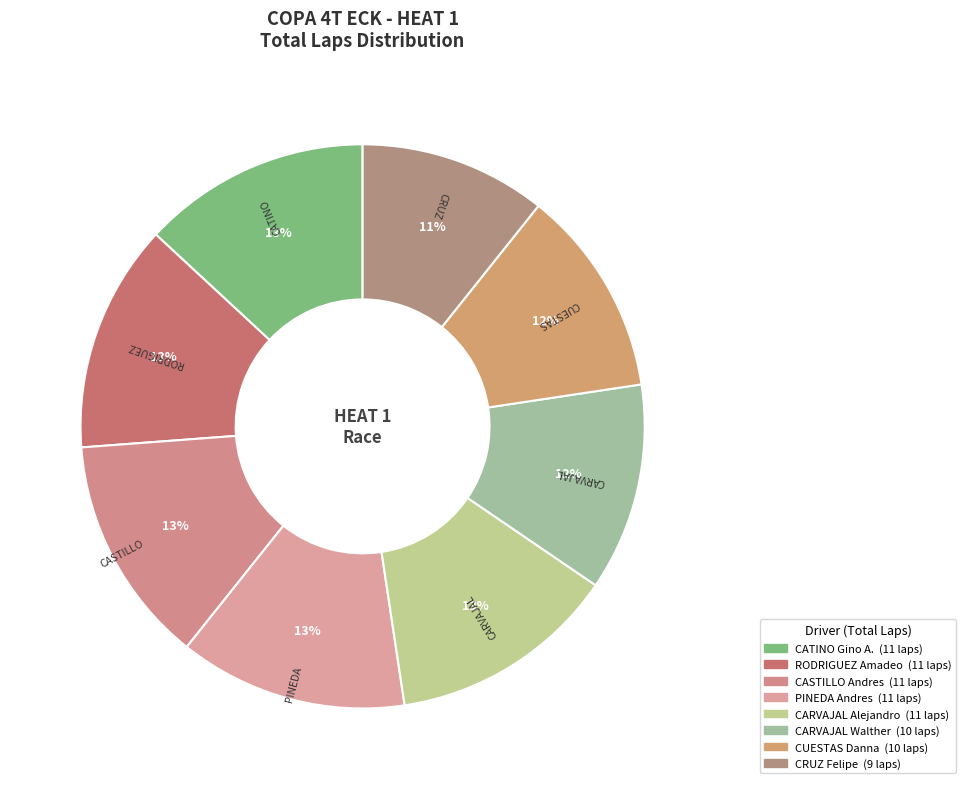

How many slices are in this pie chart?

8